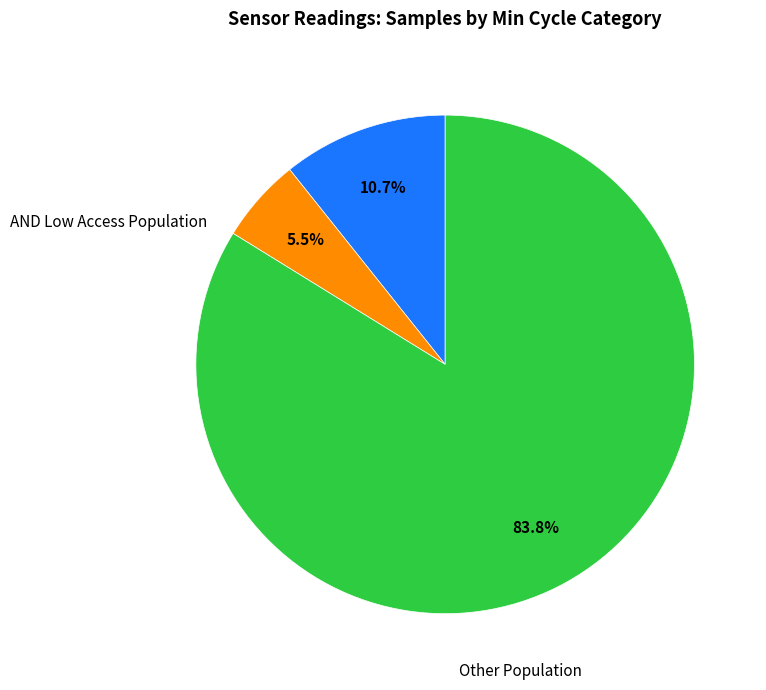

Is there any slice that represents more than half of the pie?

Yes